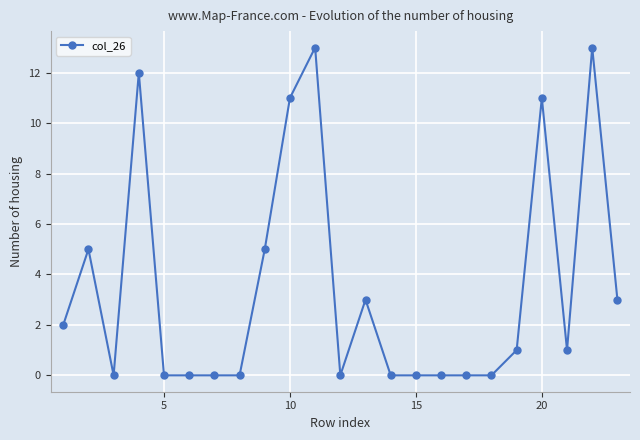

What is the difference between the second highest and second lowest values?

13